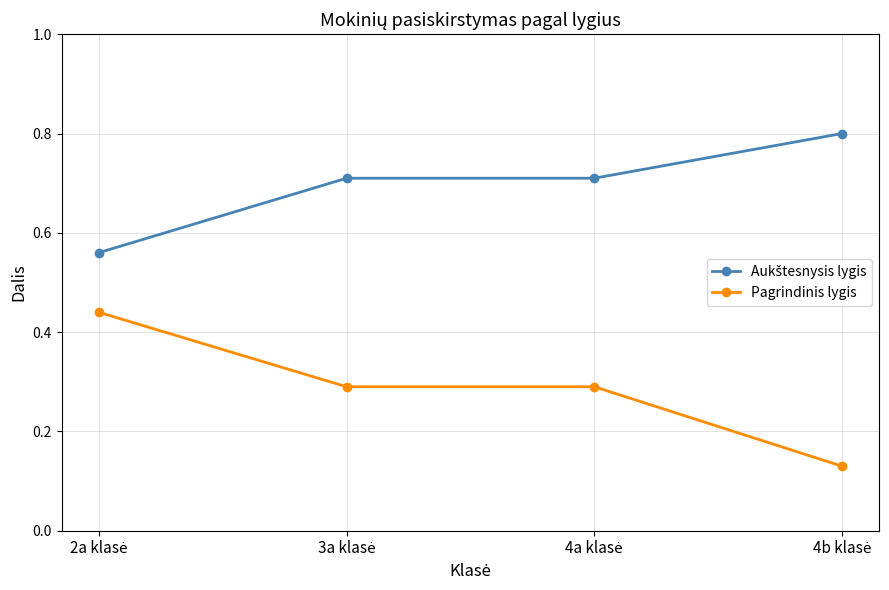

What is the greatest value displayed?

0.8